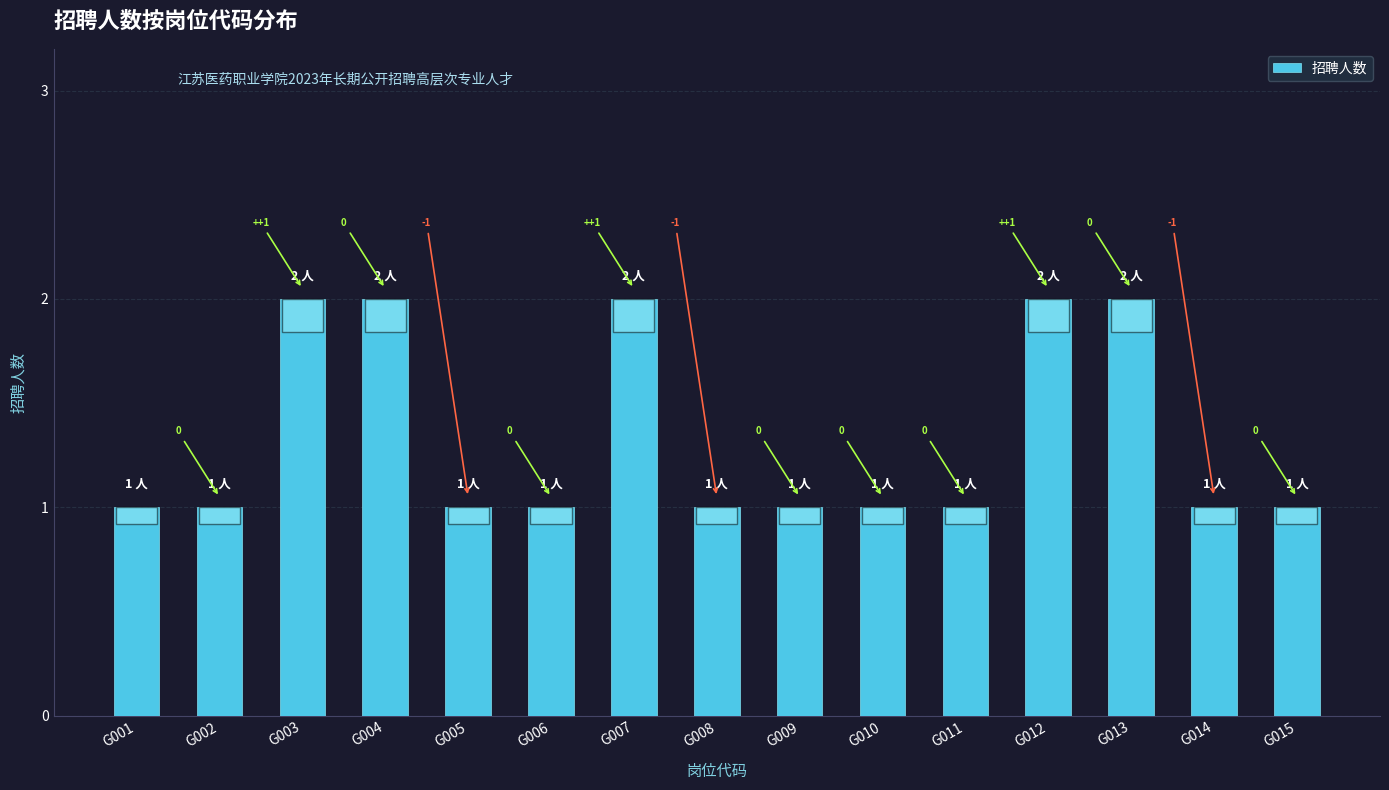

Is it true that the value at G013 is 2?

True